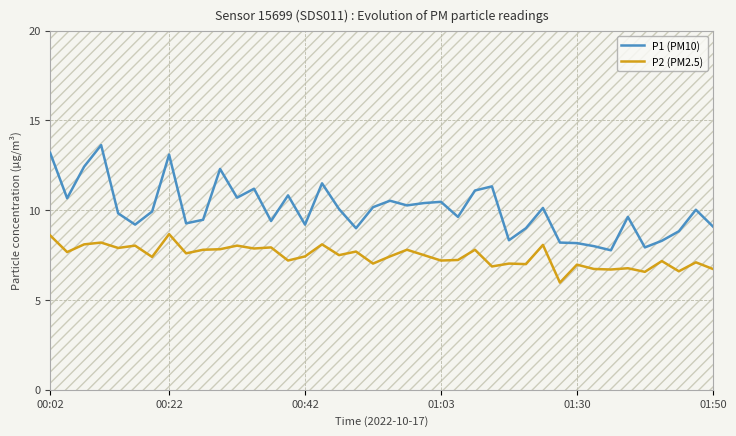

How many data points in P2 (PM2.5) are above 7?

30